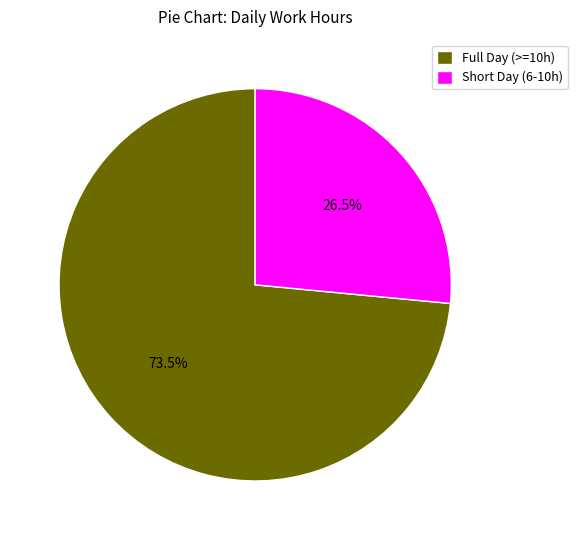

Combined, what portion of the pie is Full Day (>=10h) and Short Day (6-10h)?

100.0%